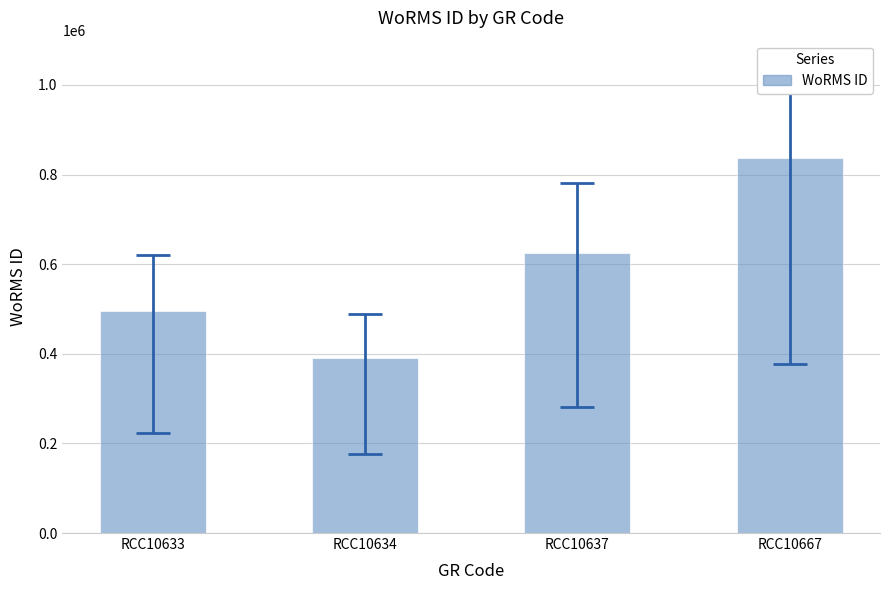

At which category does the chart reach its minimum across all series?

RCC10634